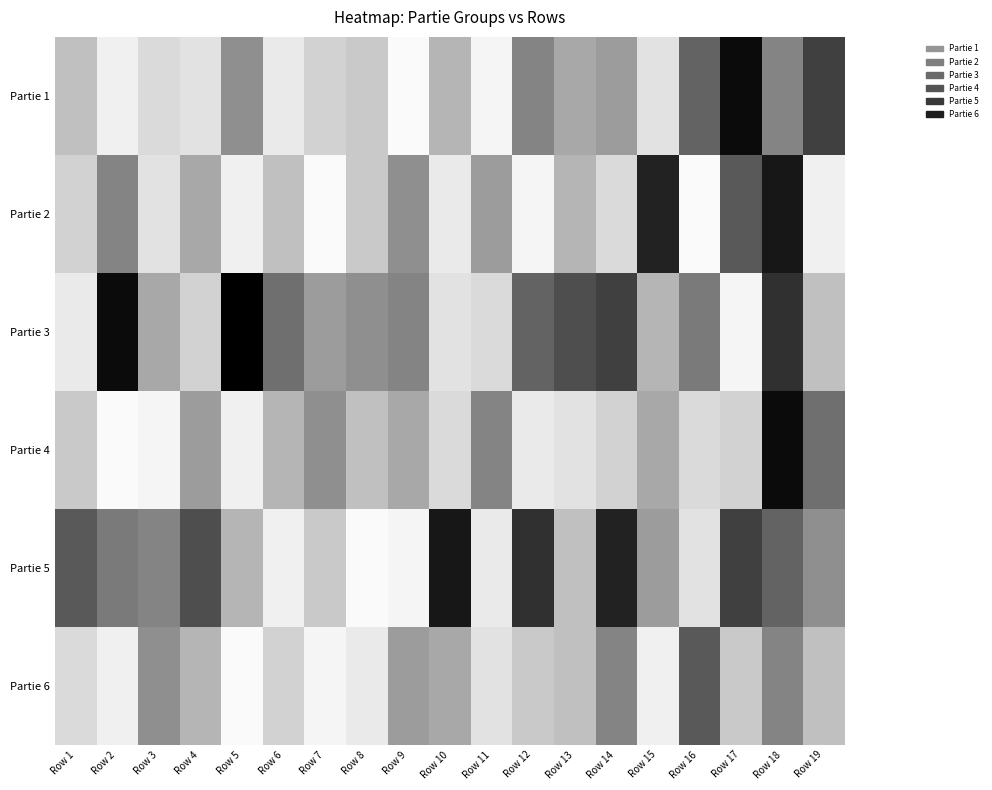

Reading left to right, list all the values displayed in this chart.

Partie 1: Row 1=9	Row 2=3	Row 3=6	Row 4=5	Row 5=13	Row 6=4	Row 7=7	Row 8=8	Row 9=1	Row 10=10	Row 11=2	Row 12=14	Row 13=11	Row 14=12	Row 15=5	Row 16=17	Row 17=24	Row 18=14	Row 19=20
Partie 2: Row 1=7	Row 2=14	Row 3=5	Row 4=11	Row 5=3	Row 6=9	Row 7=1	Row 8=8	Row 9=13	Row 10=4	Row 11=12	Row 12=2	Row 13=10	Row 14=6	Row 15=22	Row 16=1	Row 17=18	Row 18=23	Row 19=3
Partie 3: Row 1=4	Row 2=24	Row 3=11	Row 4=7	Row 5=25	Row 6=16	Row 7=12	Row 8=13	Row 9=14	Row 10=5	Row 11=6	Row 12=17	Row 13=19	Row 14=20	Row 15=10	Row 16=15	Row 17=2	Row 18=21	Row 19=9
Partie 4: Row 1=8	Row 2=1	Row 3=2	Row 4=12	Row 5=3	Row 6=10	Row 7=13	Row 8=9	Row 9=11	Row 10=6	Row 11=14	Row 12=4	Row 13=5	Row 14=7	Row 15=11	Row 16=6	Row 17=7	Row 18=24	Row 19=16
Partie 5: Row 1=18	Row 2=15	Row 3=14	Row 4=19	Row 5=10	Row 6=3	Row 7=8	Row 8=1	Row 9=2	Row 10=23	Row 11=4	Row 12=21	Row 13=9	Row 14=22	Row 15=12	Row 16=5	Row 17=20	Row 18=17	Row 19=13
Partie 6: Row 1=6	Row 2=3	Row 3=13	Row 4=10	Row 5=1	Row 6=7	Row 7=2	Row 8=4	Row 9=12	Row 10=11	Row 11=5	Row 12=8	Row 13=9	Row 14=14	Row 15=3	Row 16=18	Row 17=8	Row 18=14	Row 19=9